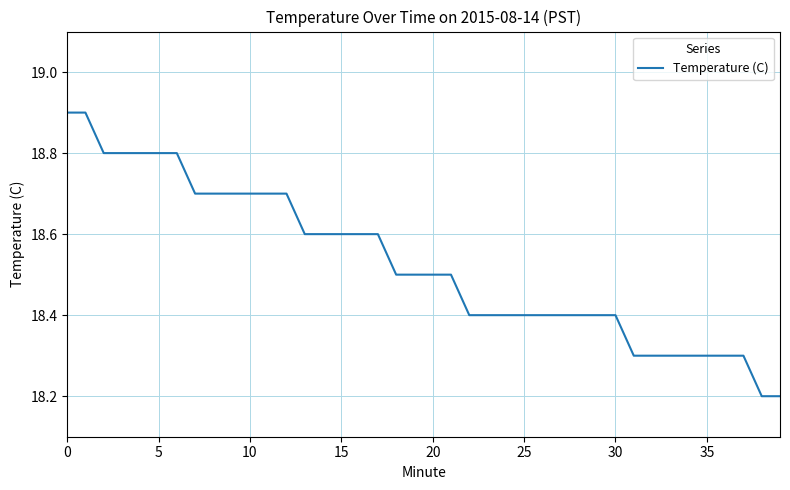

Reading left to right, what are all the values shown in this chart?

18.9	18.9	18.8	18.8	18.8	18.8	18.8	18.7	18.7	18.7	18.7	18.7	18.7	18.6	18.6	18.6	18.6	18.6	18.5	18.5	18.5	18.5	18.4	18.4	18.4	18.4	18.4	18.4	18.4	18.4	18.4	18.3	18.3	18.3	18.3	18.3	18.3	18.3	18.2	18.2